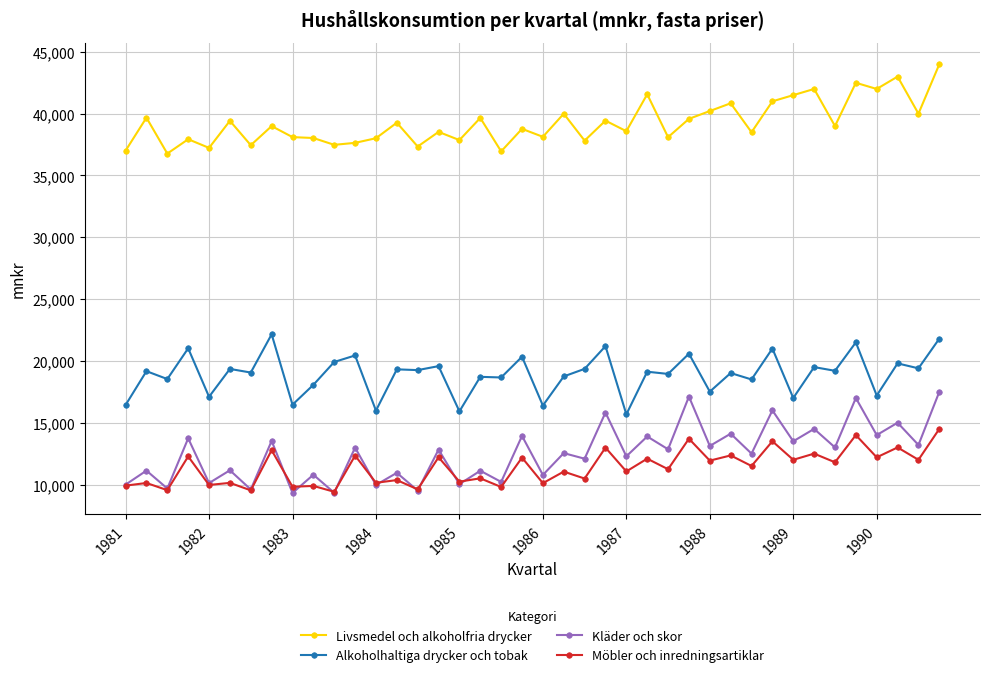

Which series has the largest total across all categories?

Livsmedel och alkoholfria drycker